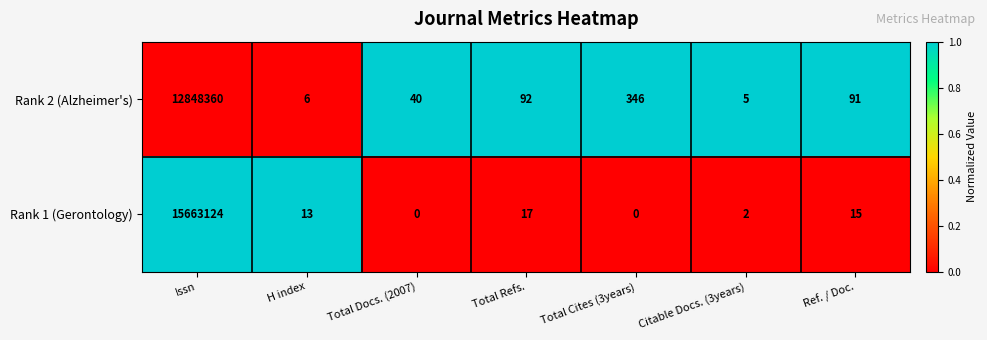

Rank the series by their average value, from highest to lowest.

Rank 1 (Gerontology), Rank 2 (Alzheimer's)